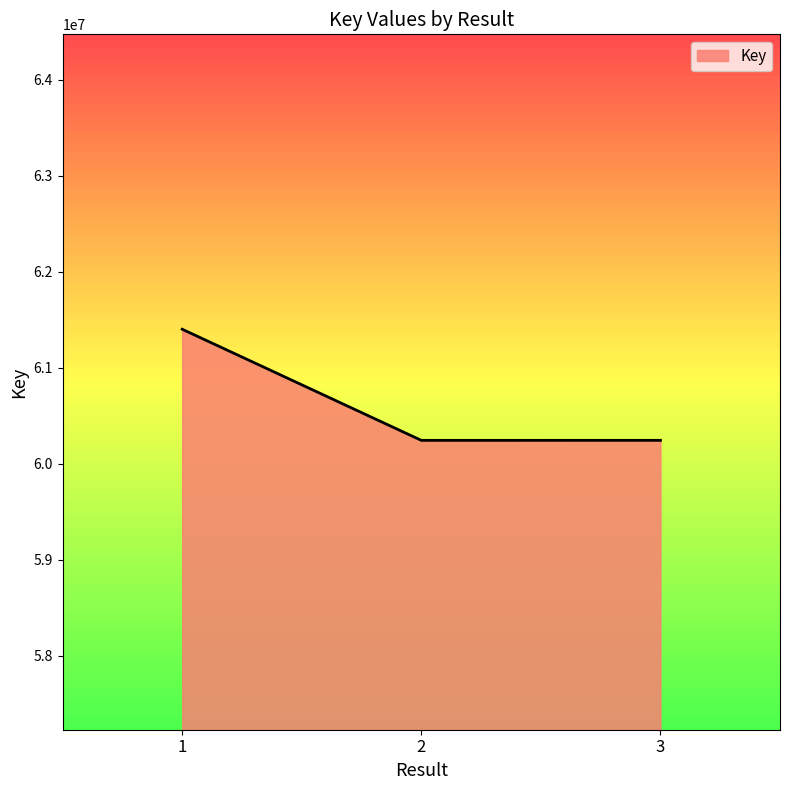

True or false: the data shows 61401321 at 1.

True